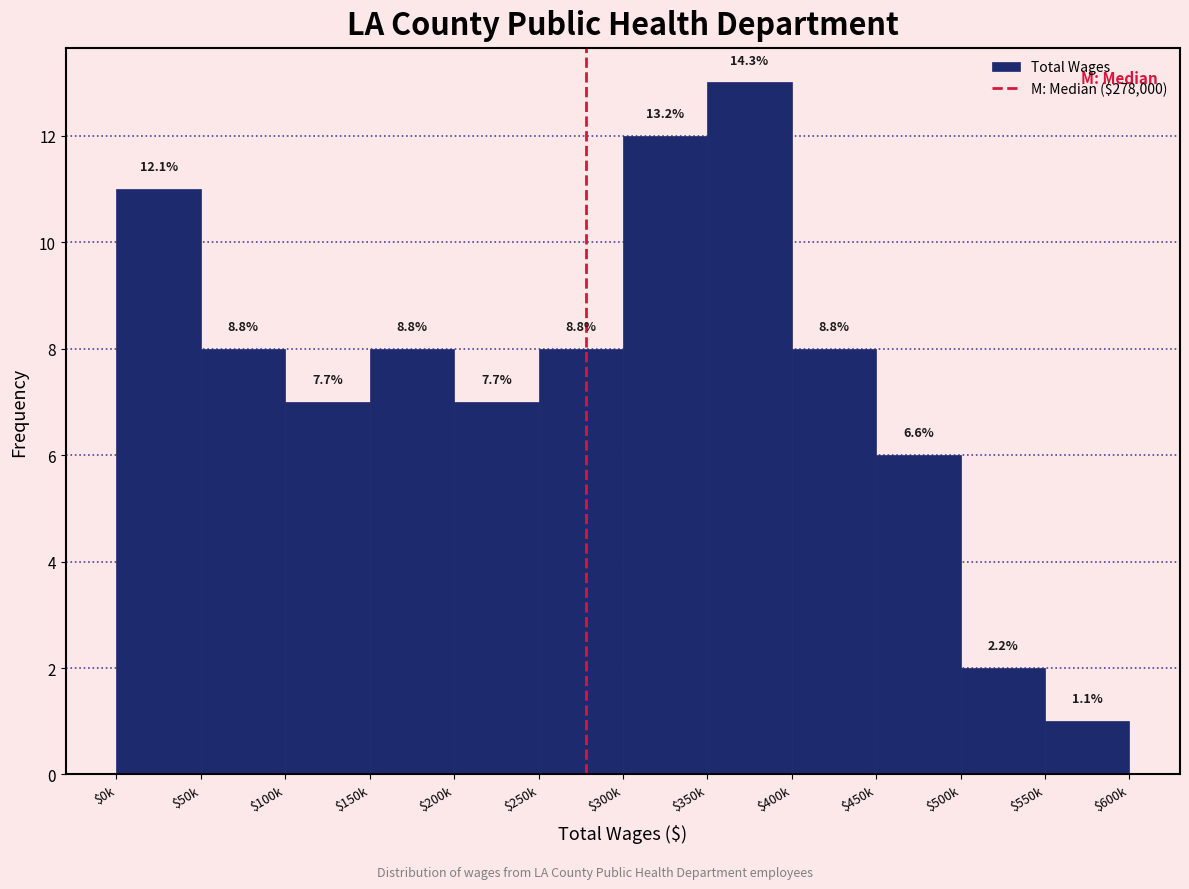

How many bars are there in total?

12